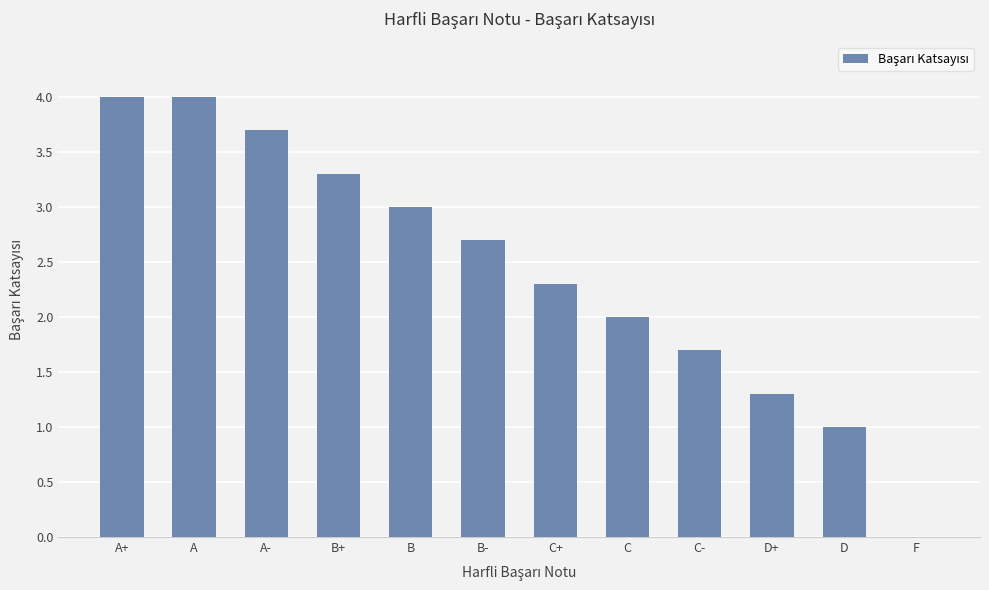

Are the bars grouped side by side (vs. stacked)?

No